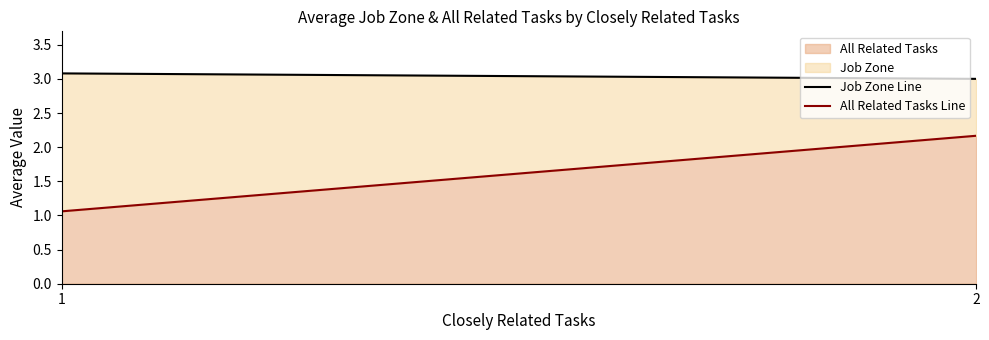

Is it true that All Related Tasks Line equals 2.2 at 2?

True